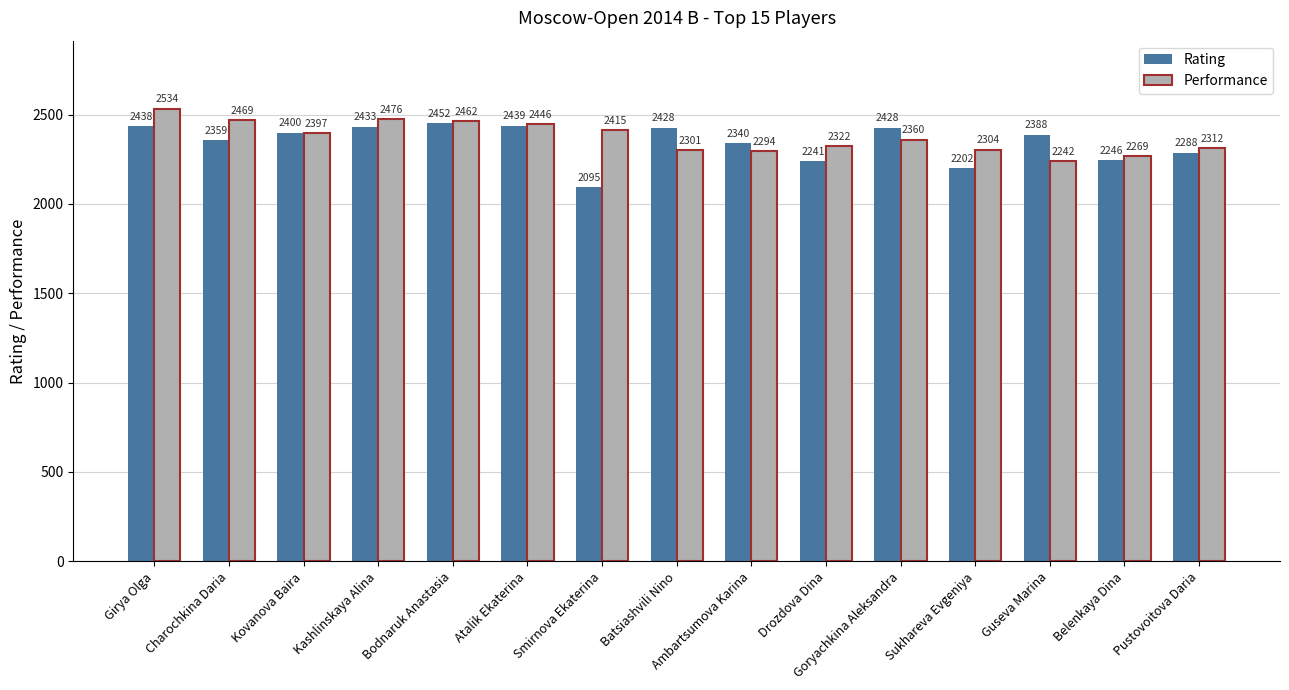

Which label corresponds to the largest value in the chart?

Girya Olga